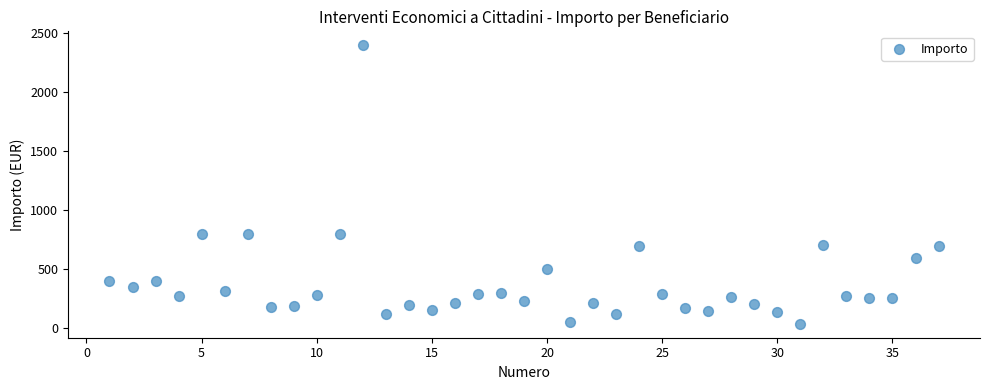

What is the range of X values (max minus min)?

36